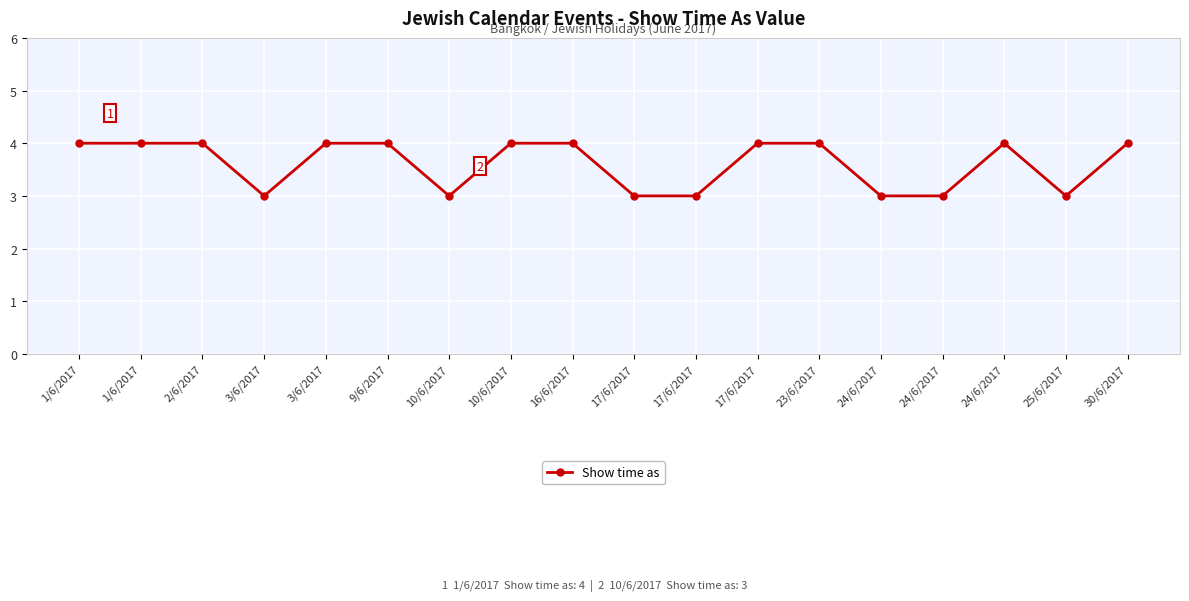

How many interior local valleys (lower than both neighbors) does the data have?

3